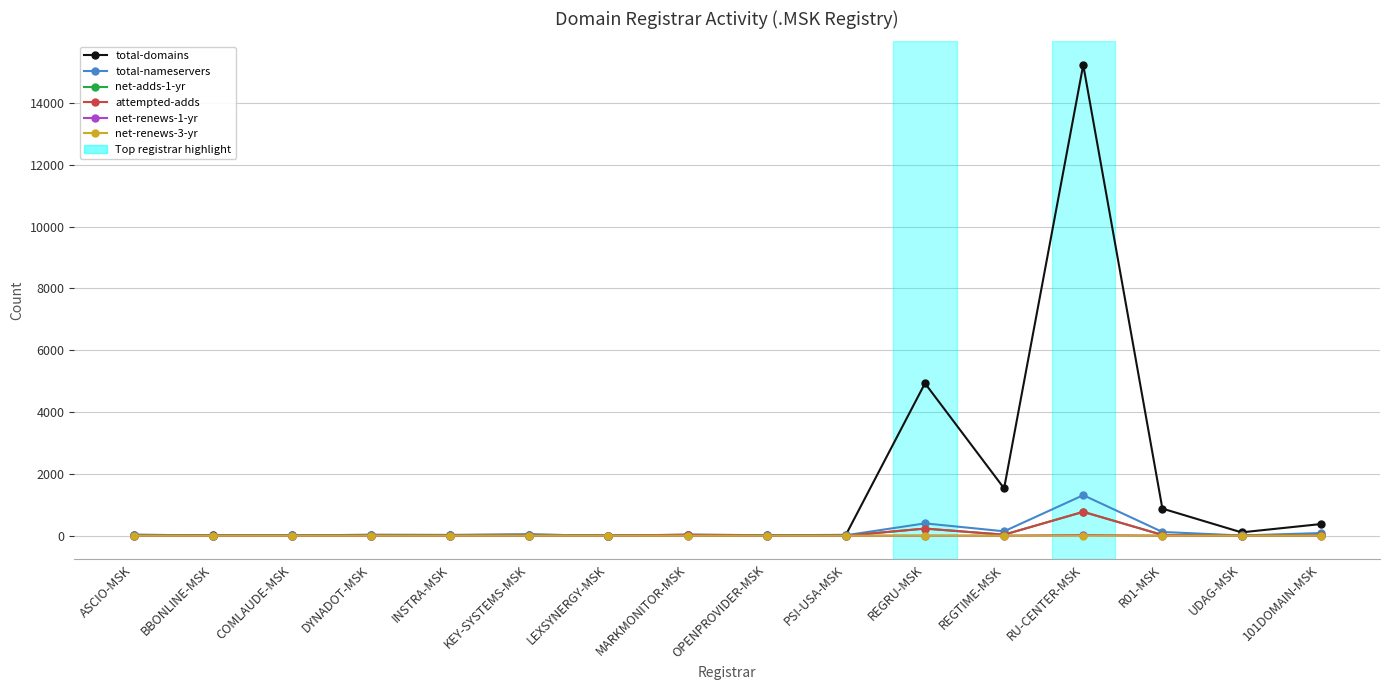

What is the label of the 3rd point from the left?

COMLAUDE-MSK